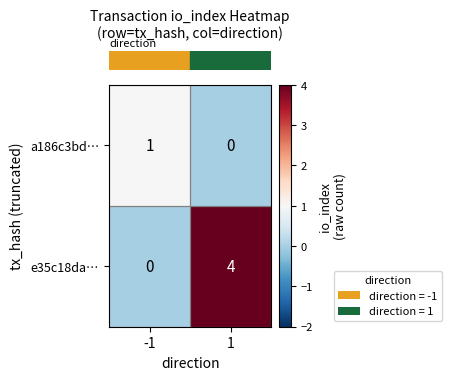

List the labels in order of e35c18da… value, smallest first.

-1, 1